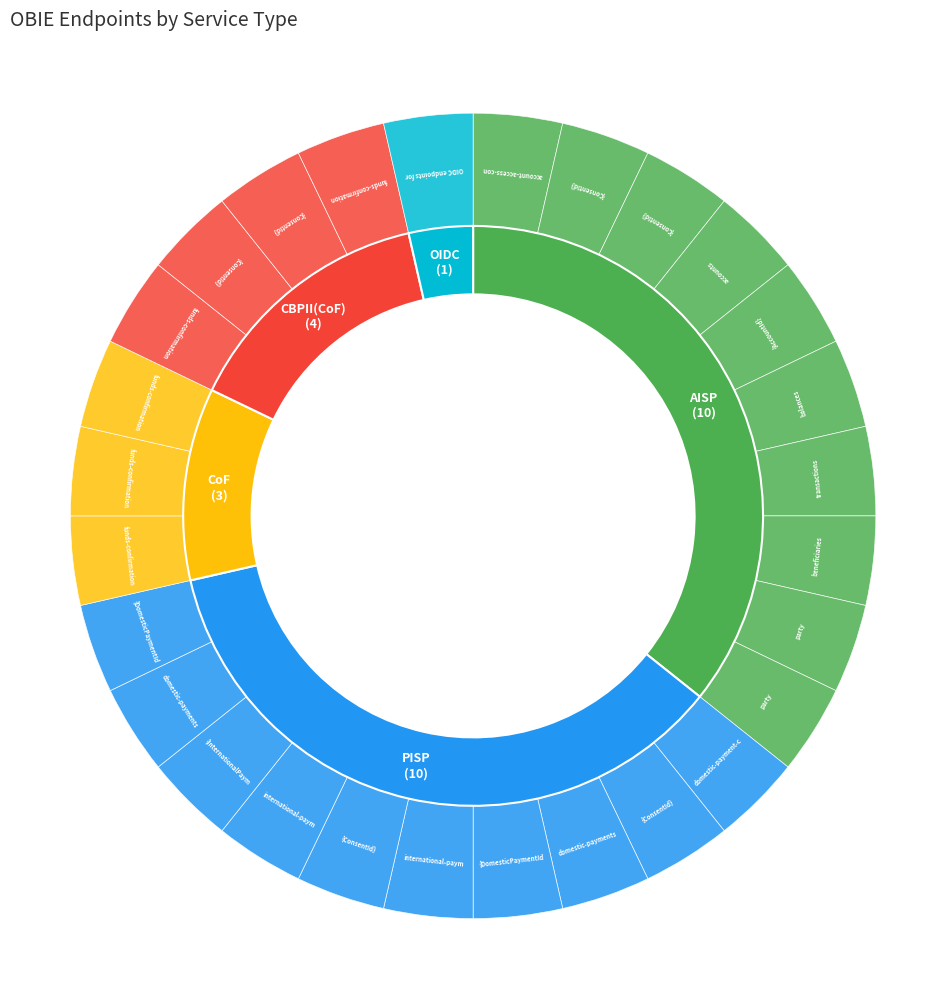

Rank the categories by value from lowest to highest.

OIDC, CoF, CBPII(CoF), AISP, PISP